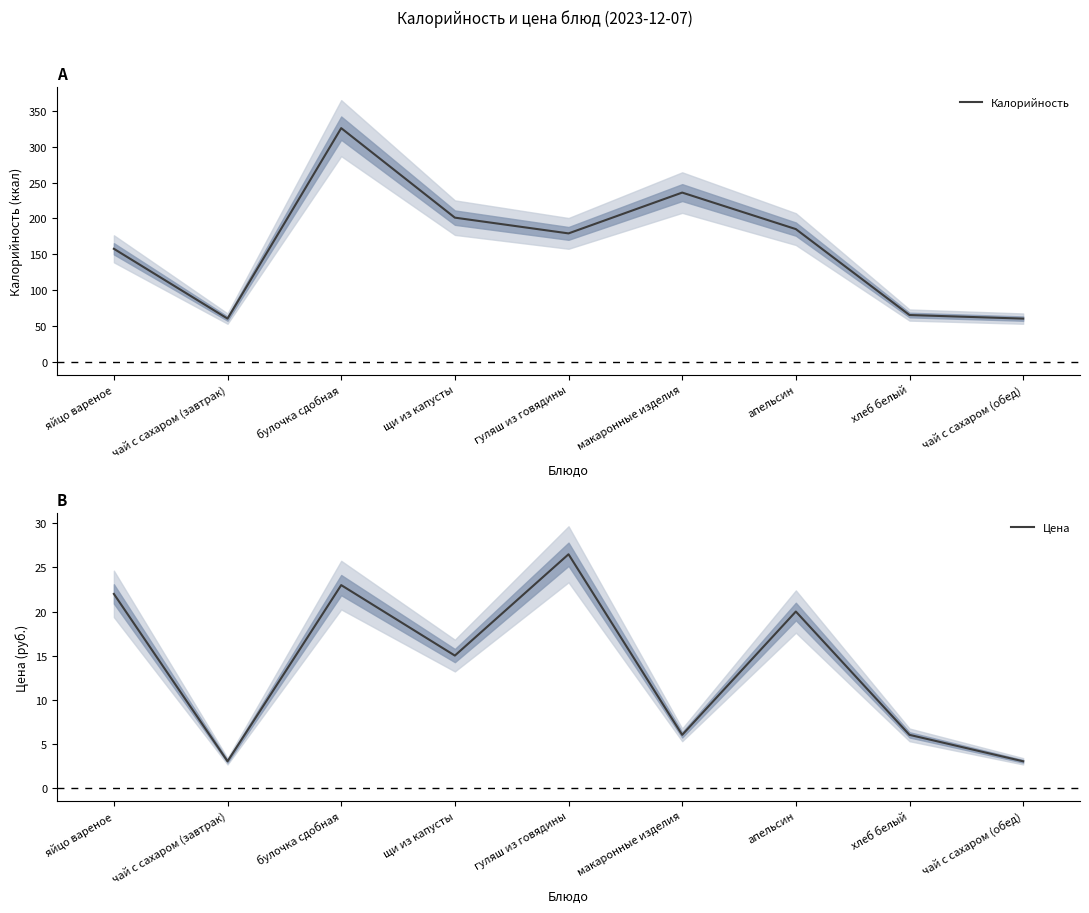

Which series has the largest range (max minus min)?

Калорийность